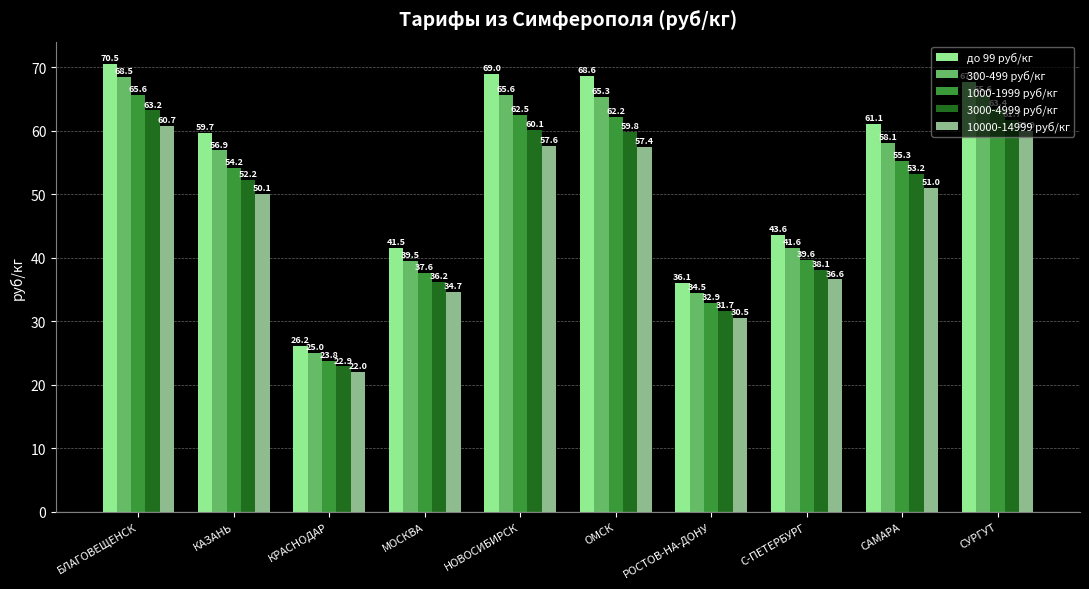

What is the value of the 300-499 руб/кг bar at the 7th from the left?

34.5